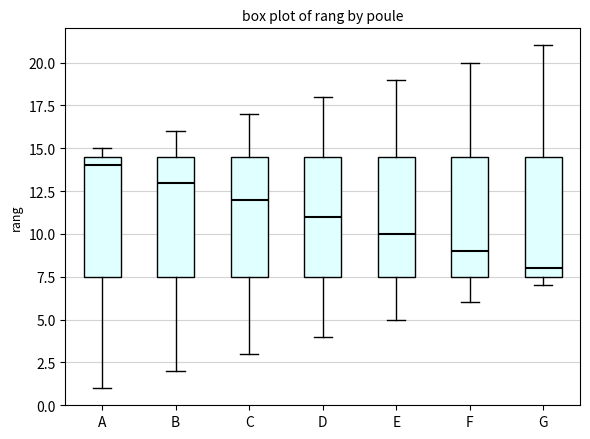

Where is the upper edge of the box for F on the y-axis? The values are not printed on the chart, so give them approximately, as read against the axis.

14.5